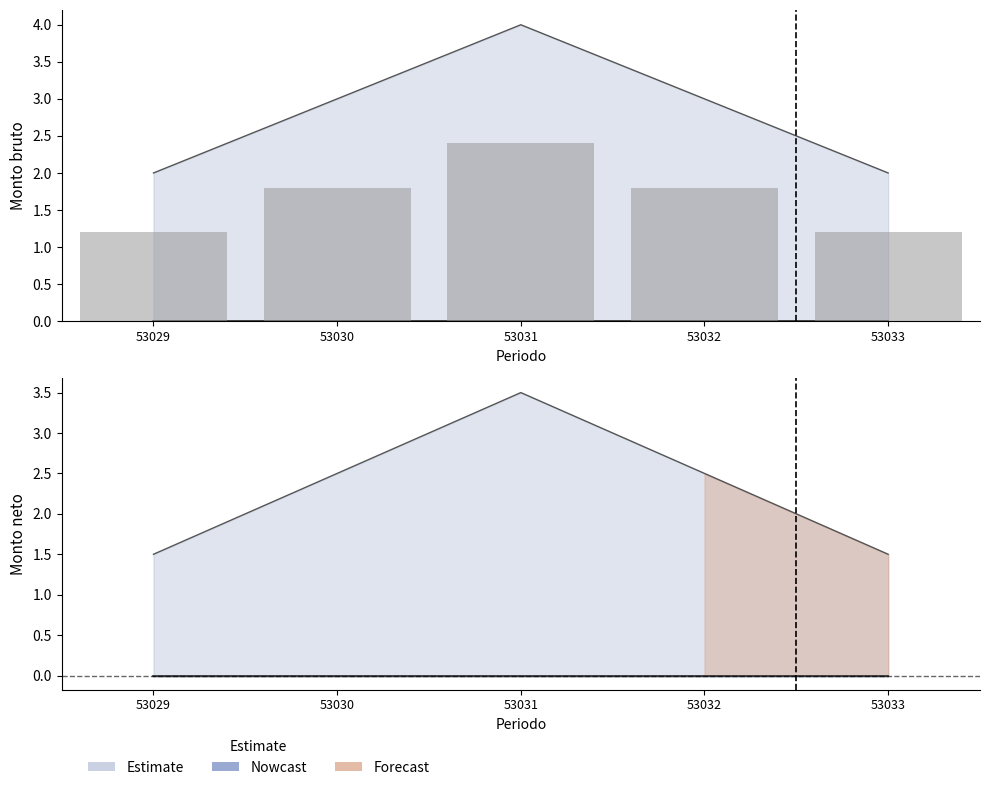

What is the approximate value at 53030?

1.8